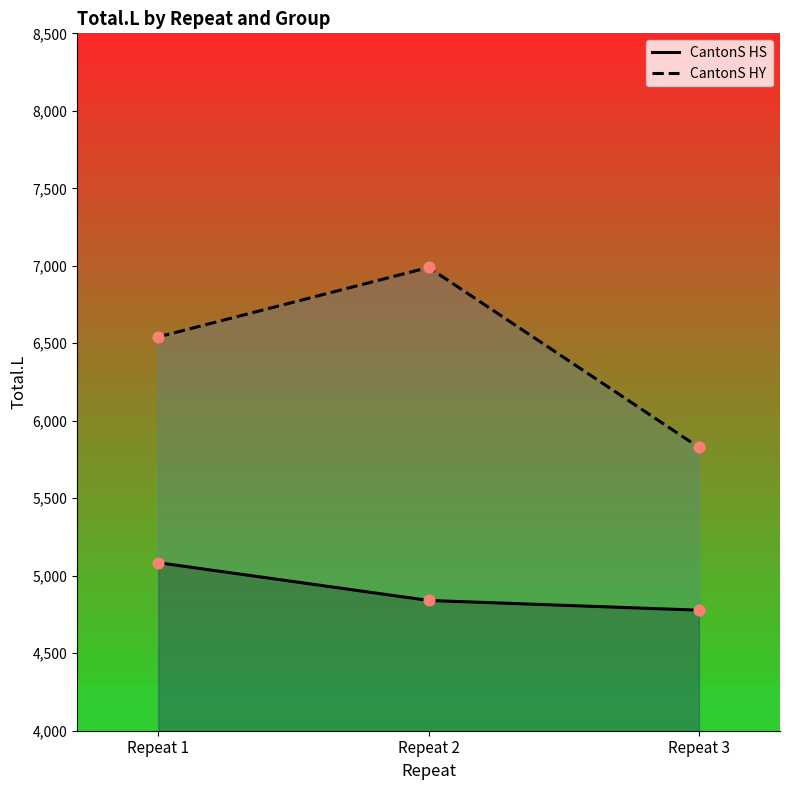

Is the value of CantonS HY at Repeat 2 greater than the value of CantonS HS at Repeat 1?

Yes